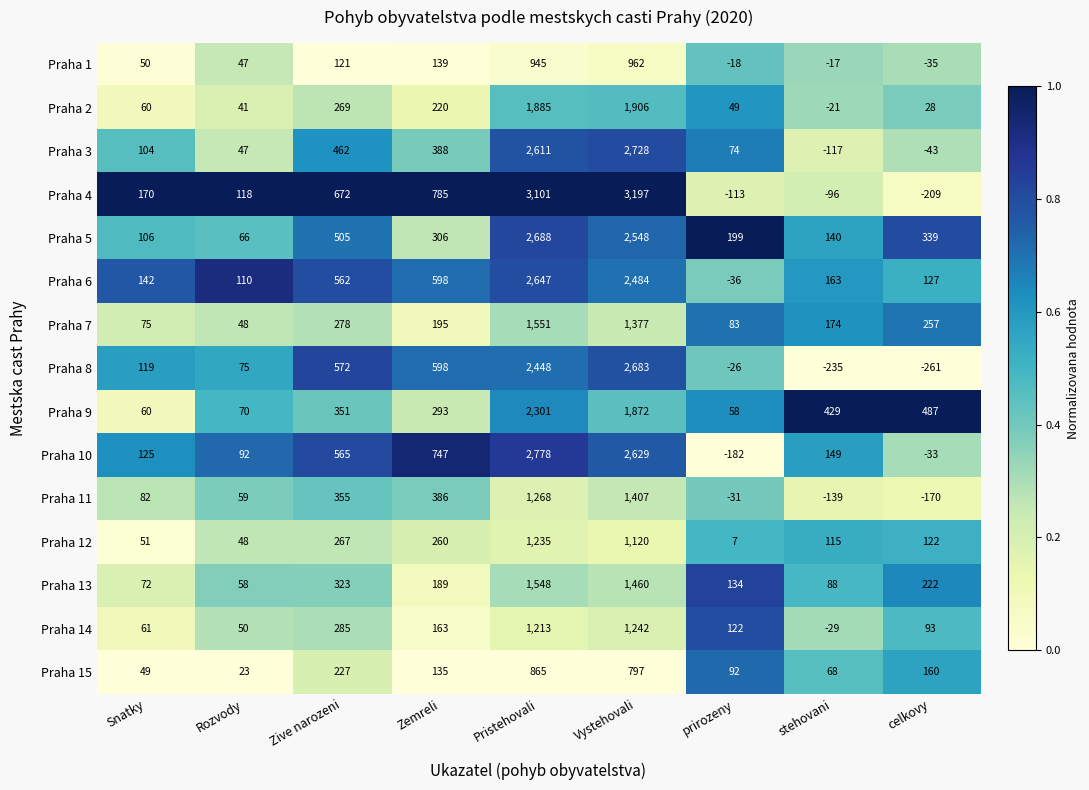

At which category is the sum across all series the highest?

Pristehovali